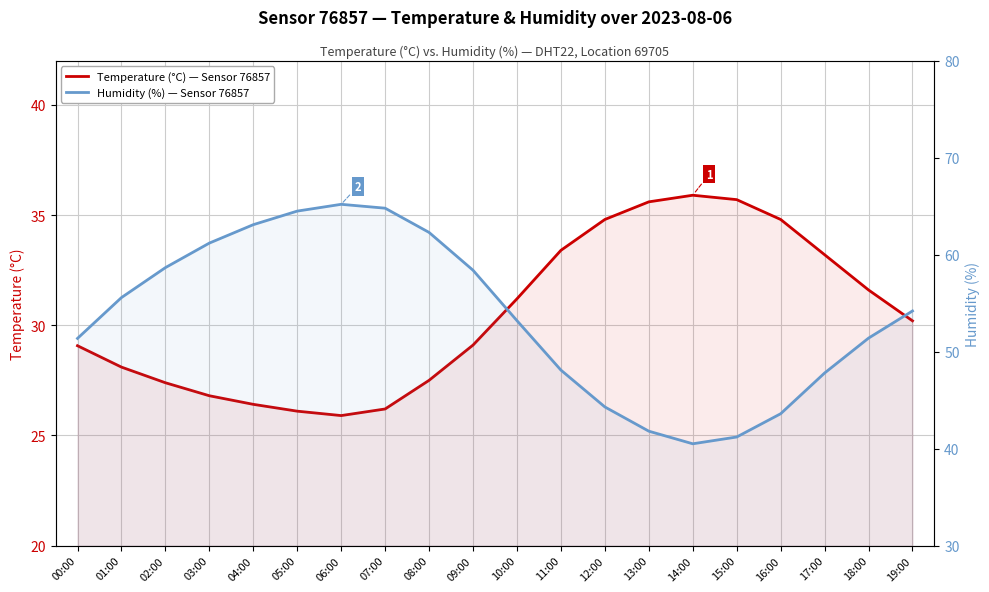

The Temperature (°C) — Sensor 76857 series shows 35.6 at 13:00. True or false?

True